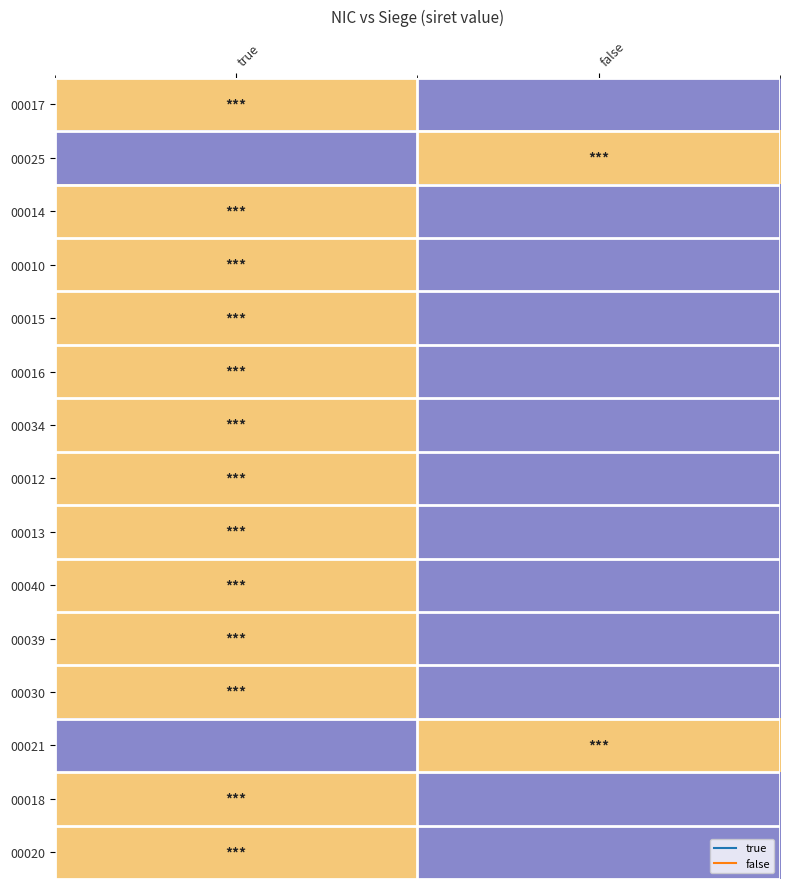

At false, list the series in order from smallest to largest.

00017, 00014, 00010, 00015, 00016, 00034, 00012, 00013, 00040, 00039, 00030, 00018, 00020, 00025, 00021